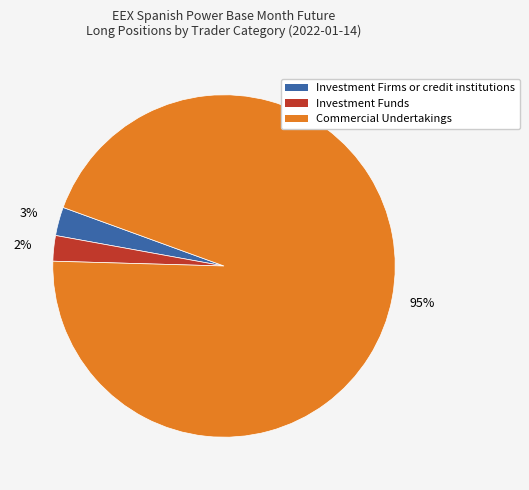

Which has a higher value, Investment Firms or credit institutions or Commercial Undertakings?

Commercial Undertakings